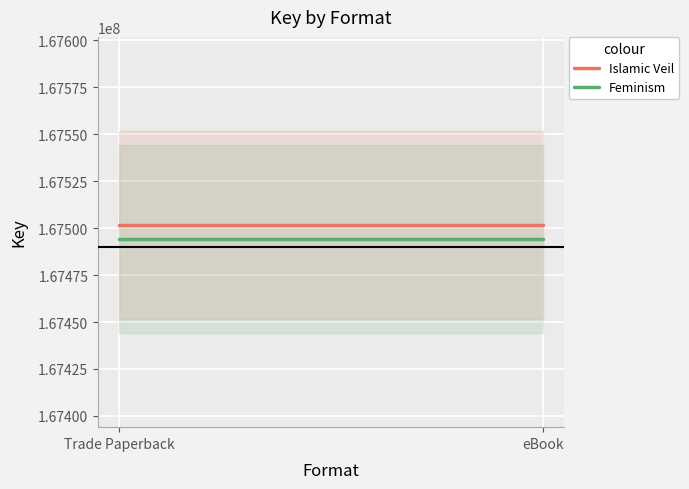

What is the value of the Islamic Veil point at the 2nd from the left?

167501804